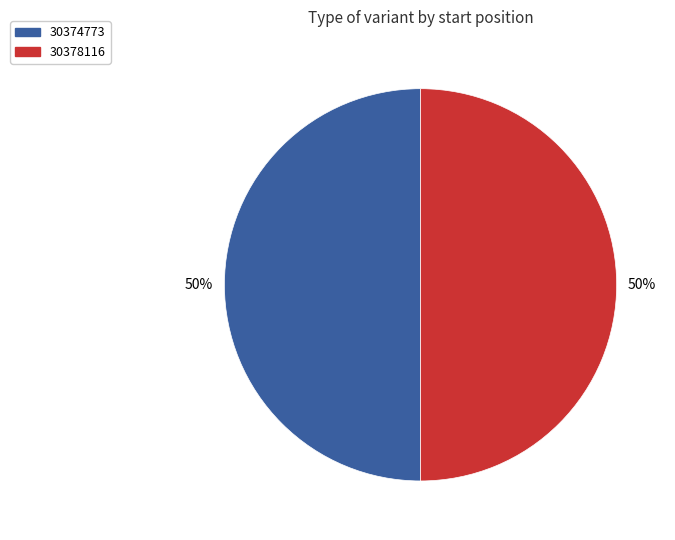

Is the sum of 30378116 and 30374773 greater than half?

Yes